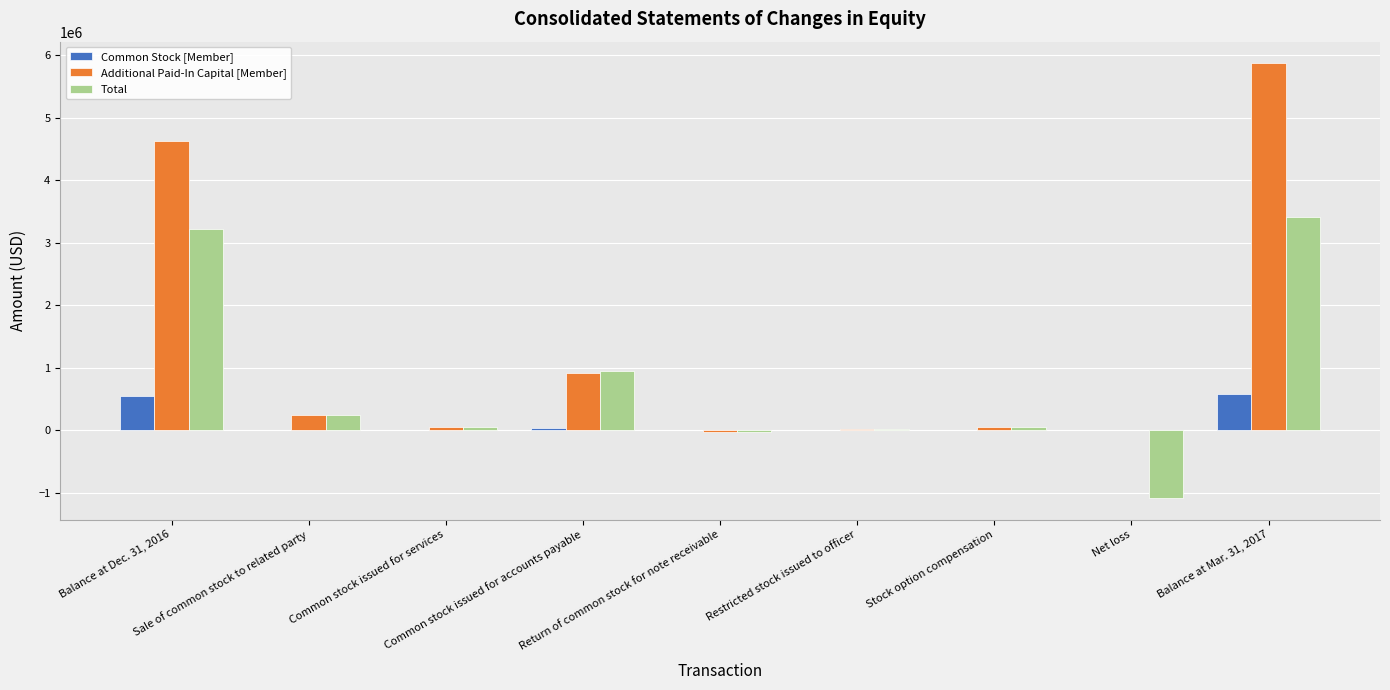

What is the maximum value shown in the chart?

5870013